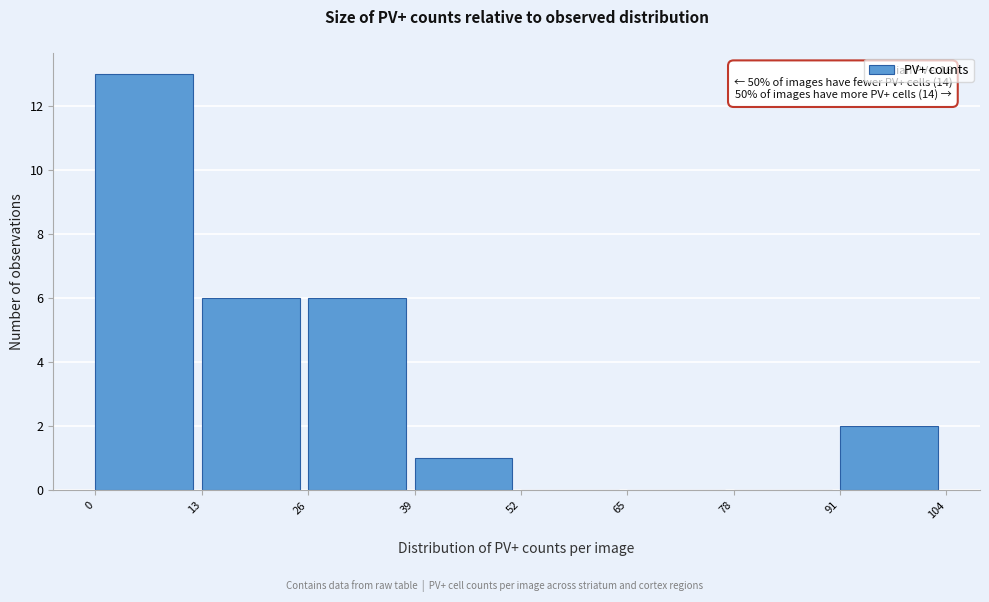

Which range on the x-axis has the tallest bar?

0 to 13